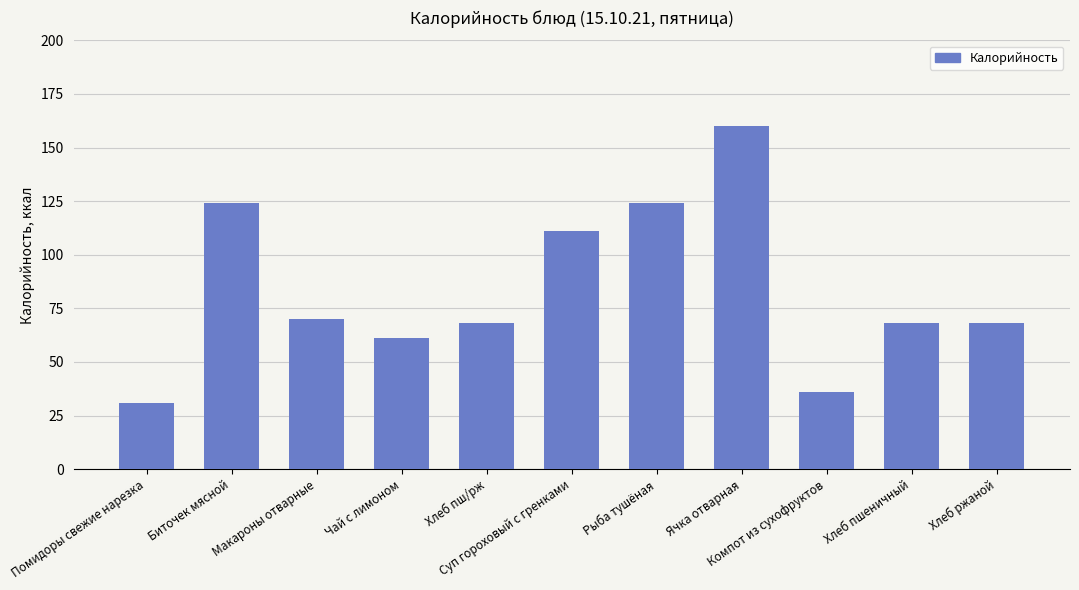

What is the average value?

84